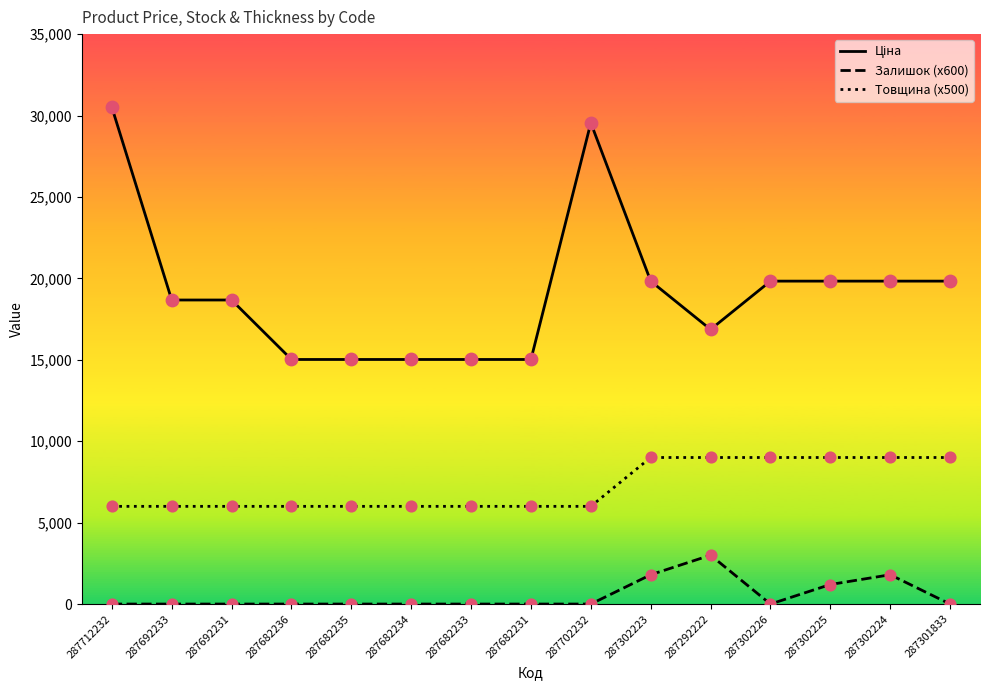

What is the total value across all series at 287682231?

21019.2